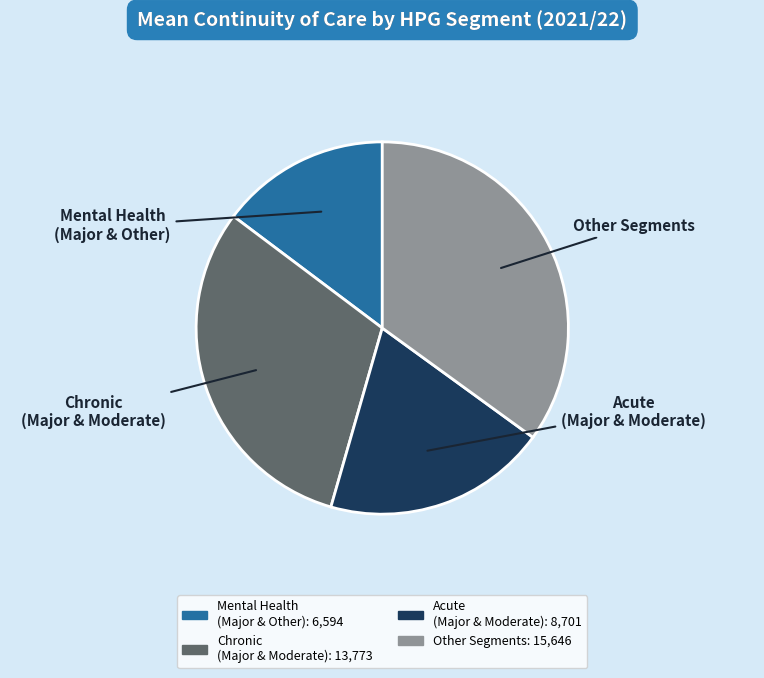

Is there a majority slice in this chart?

No